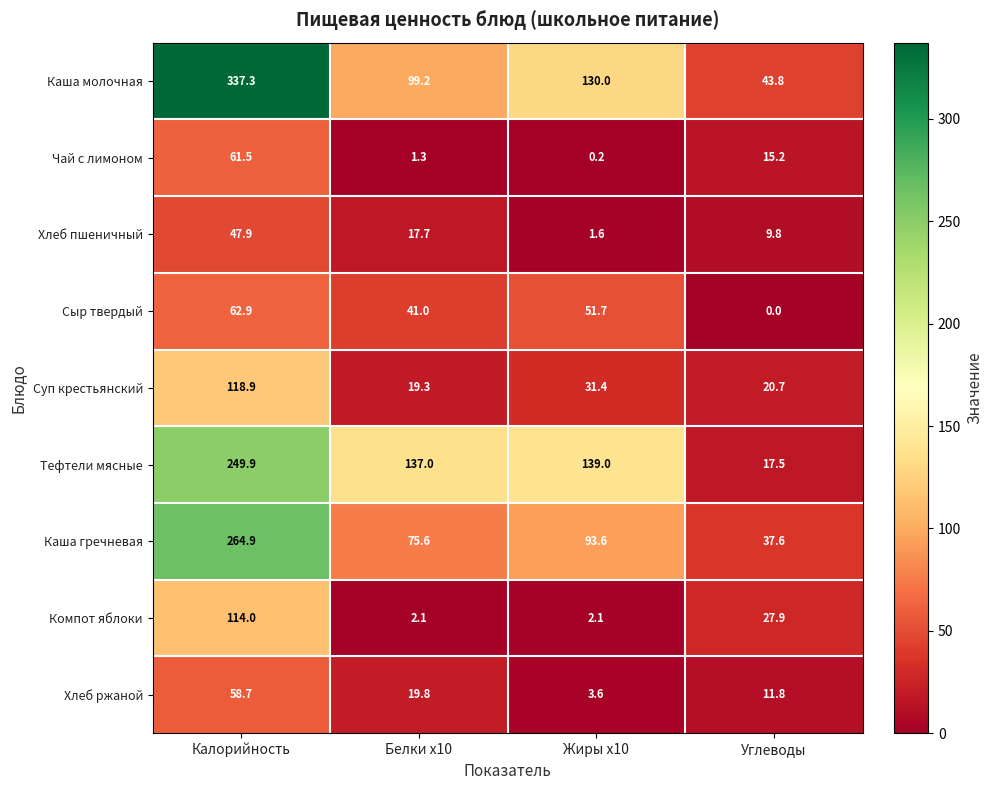

What is the maximum value for Сыр твердый?

62.9